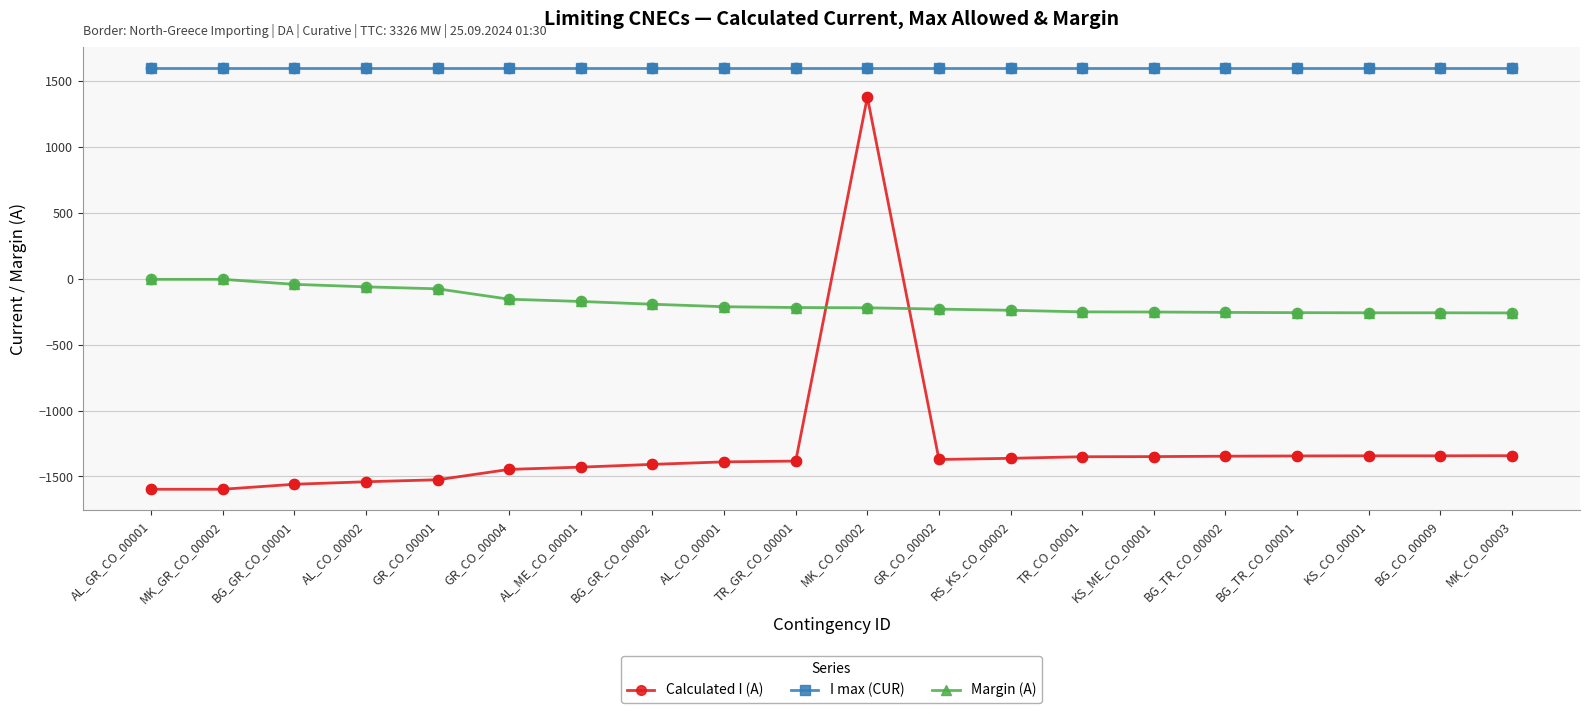

What are all the series names shown in the legend?

Calculated I (A), I max (CUR), Margin (A)